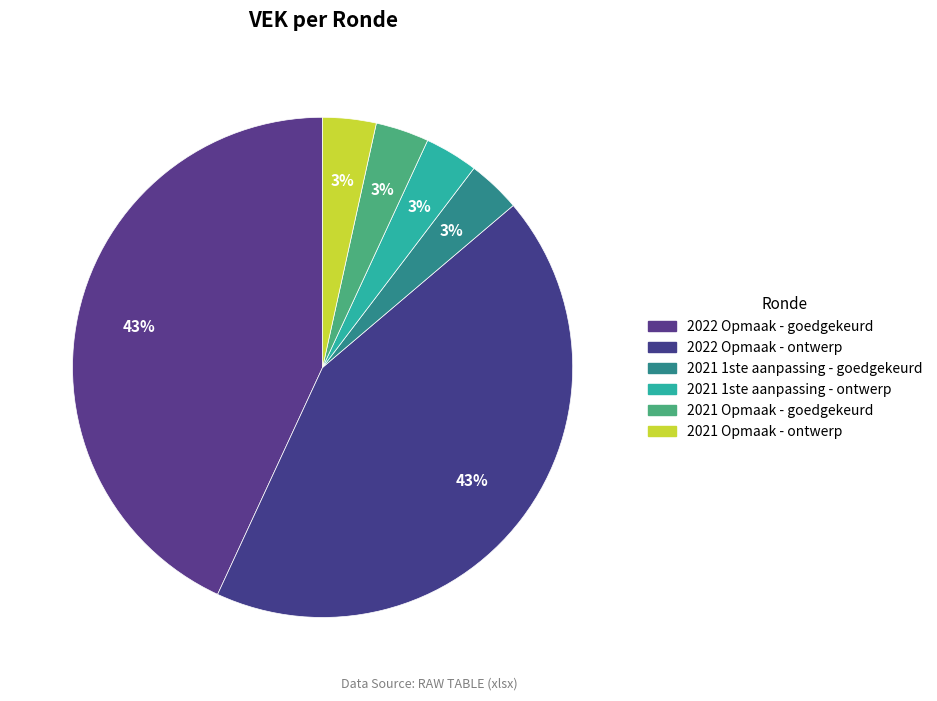

What percentage do 2021 1ste aanpassing - ontwerp and 2022 Opmaak - goedgekeurd together represent?

46.6%